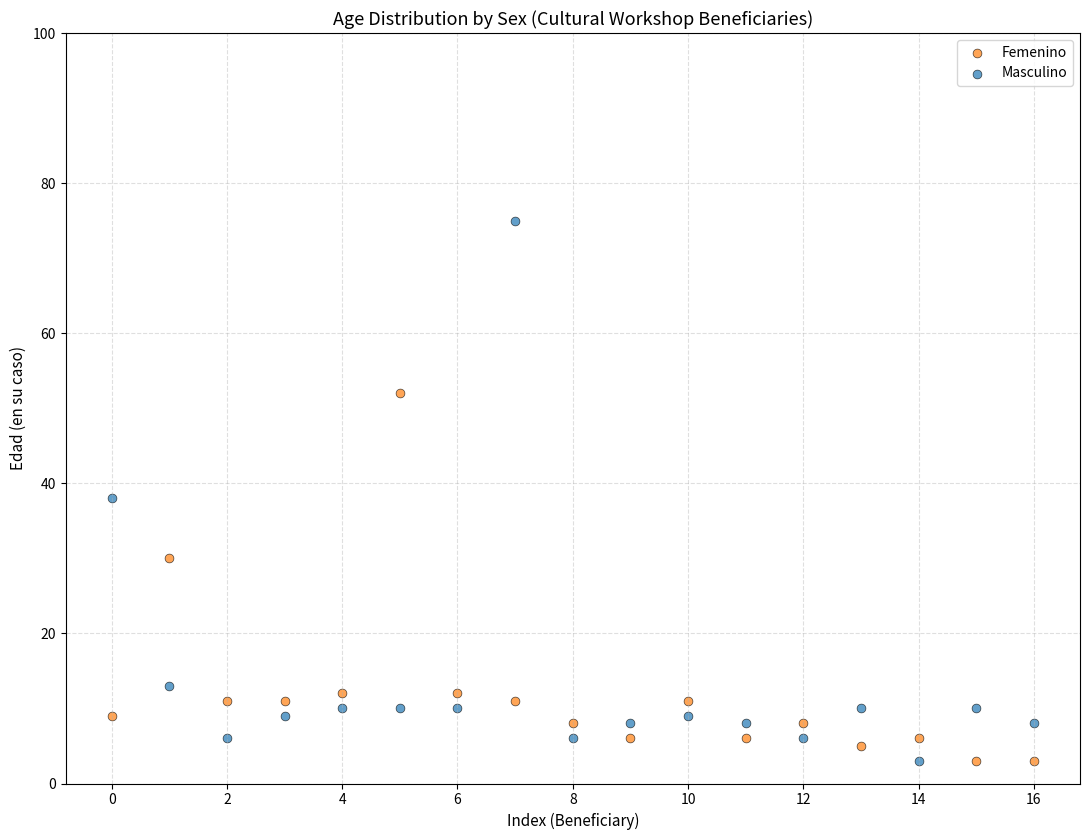

Which series has the largest Y range (max minus min)?

Masculino